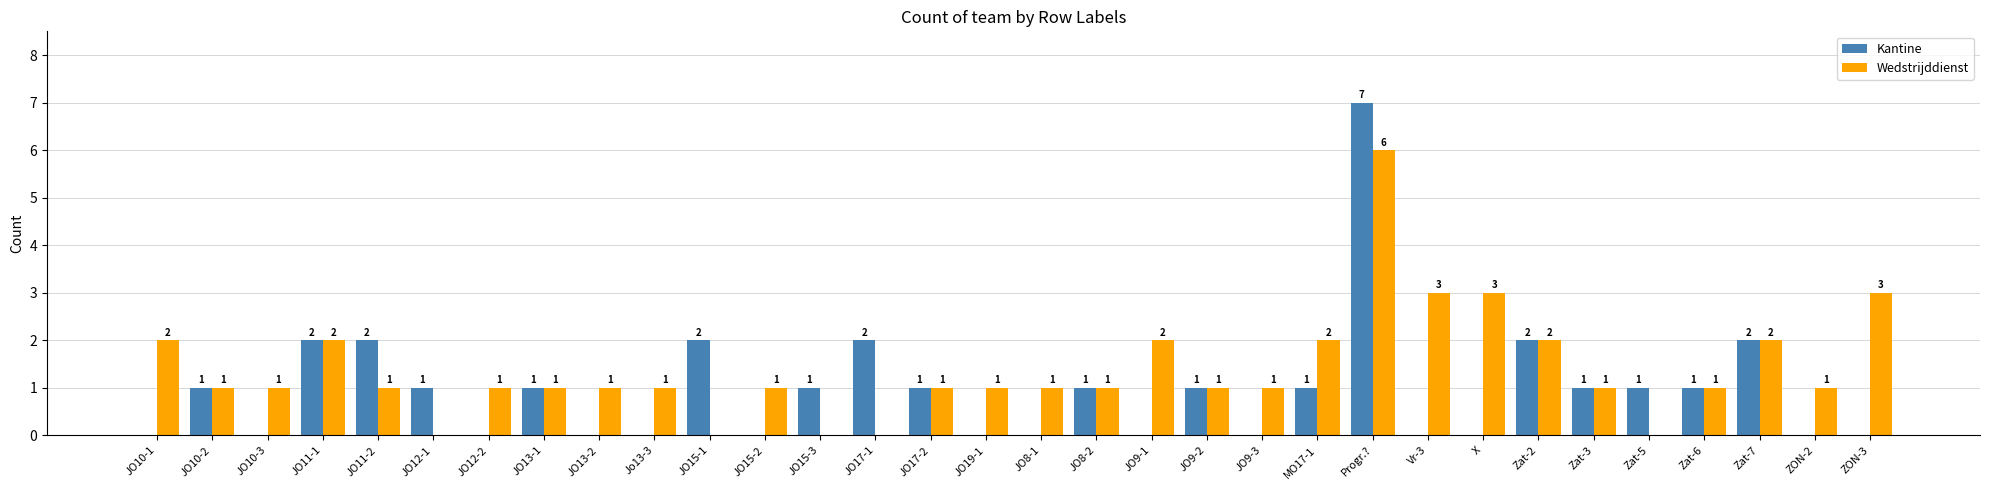

Count the Kantine values in the range 0 to 1.

25